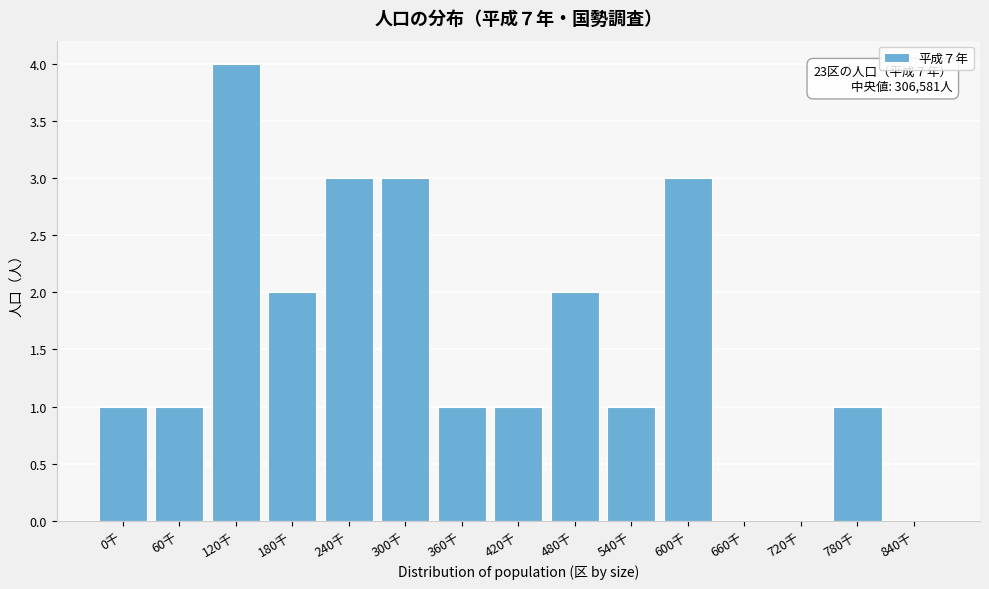

Reading left to right, list all the values displayed in this chart.

0千=1	60千=1	120千=4	180千=2	240千=3	300千=3	360千=1	420千=1	480千=2	540千=1	600千=3	660千=0	720千=0	780千=1	840千=0